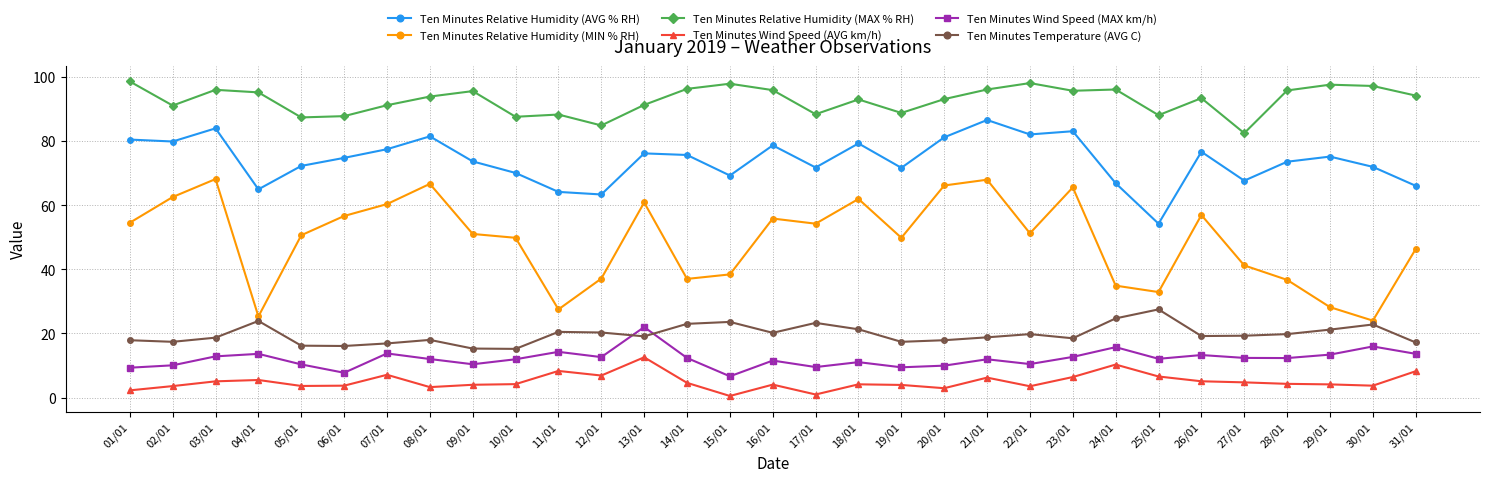

What is the spread (max minus min) of values at 14/01?

91.6